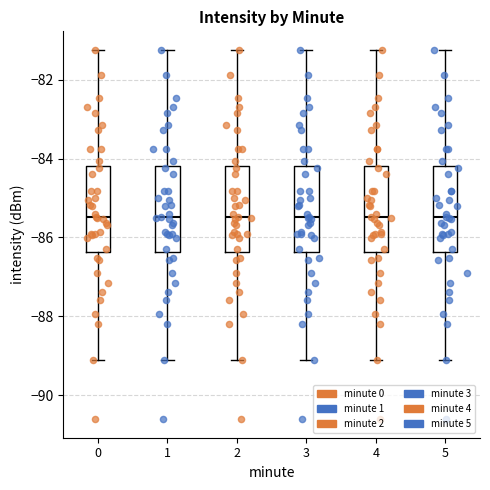

Reading left to right, transcribe this box plot: for each box, give where its median line is, the range the box spans, and where its two whiskers end, as read against the y-axis. The values are not printed on the chart, so give them approximately, as read against the axis.

0: median -85.4, box -86.4 to -84.2, whiskers -89.0 to -81.2
1: median -85.4, box -86.4 to -84.2, whiskers -89.0 to -81.2
2: median -85.4, box -86.4 to -84.2, whiskers -89.0 to -81.2
3: median -85.4, box -86.4 to -84.2, whiskers -89.0 to -81.2
4: median -85.4, box -86.4 to -84.2, whiskers -89.0 to -81.2
5: median -85.4, box -86.4 to -84.2, whiskers -89.0 to -81.2